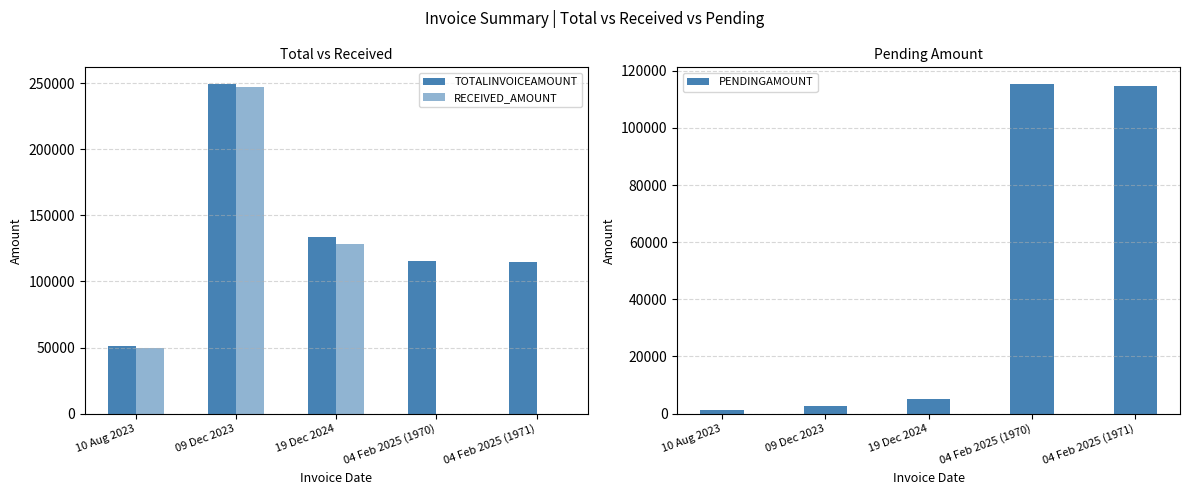

Rank the categories by TOTALINVOICEAMOUNT value from lowest to highest.

10 Aug 2023, 04 Feb 2025 (1971), 04 Feb 2025 (1970), 19 Dec 2024, 09 Dec 2023